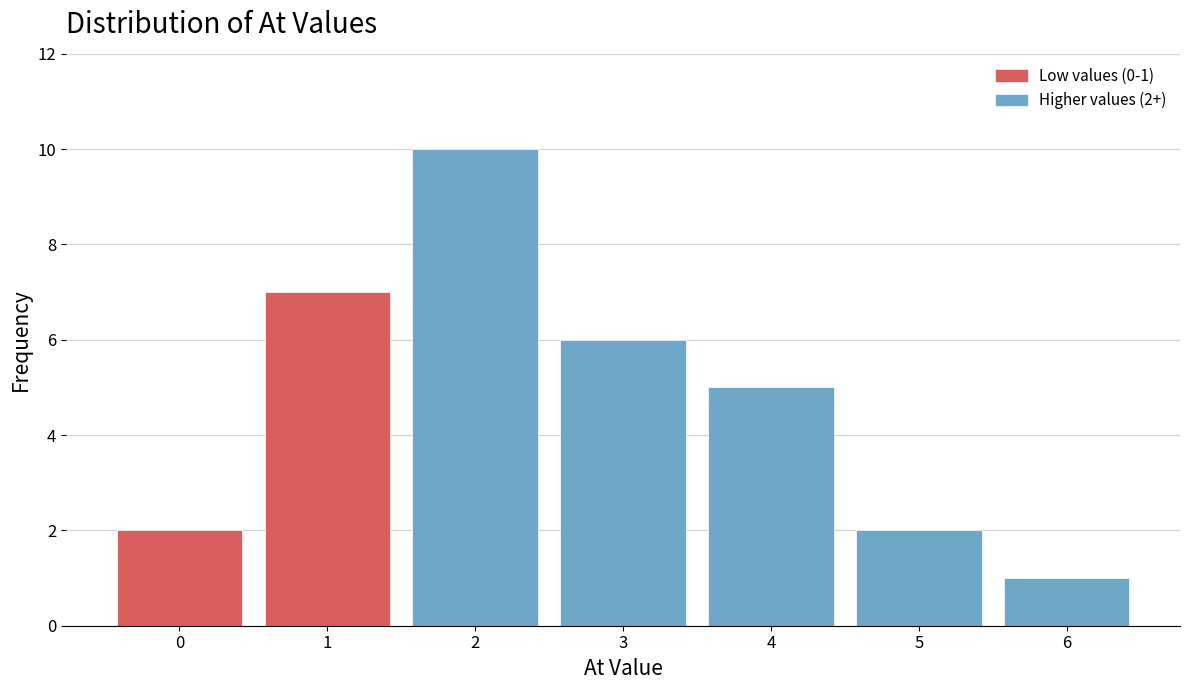

Reading left to right, what are all the values shown in this chart?

2	7	10	6	5	2	1